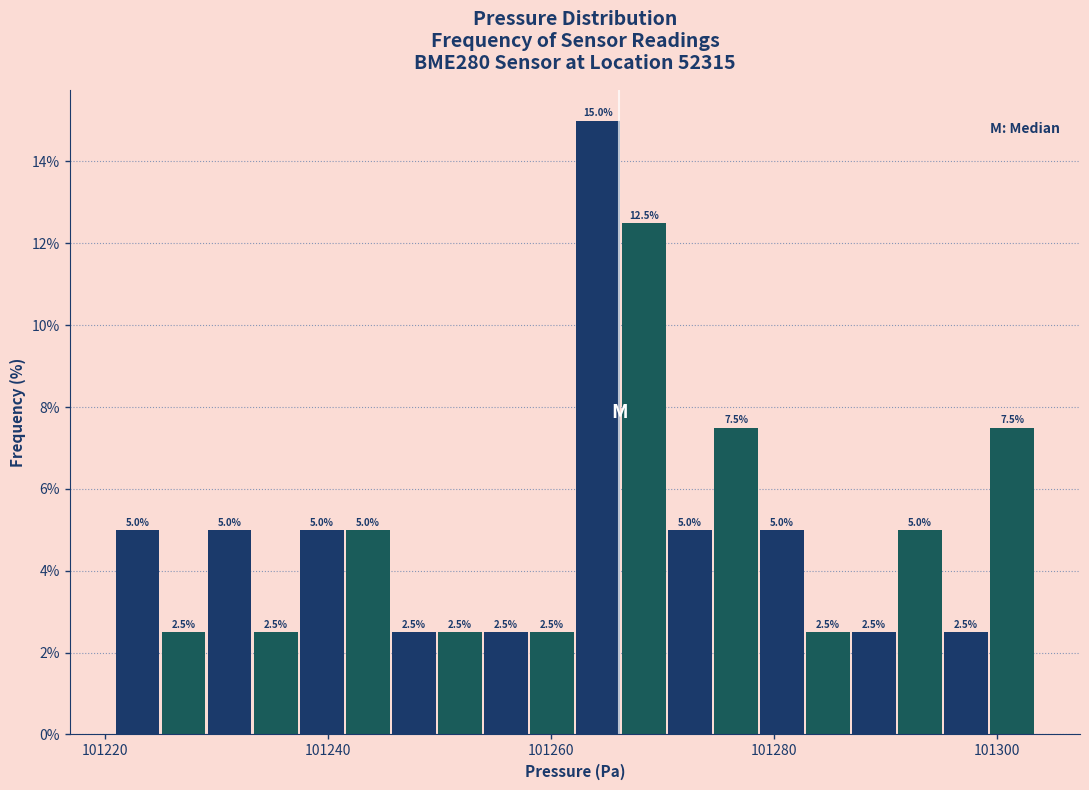

Read against the x-axis, roughly where is the centre of the tallest bar?

101264